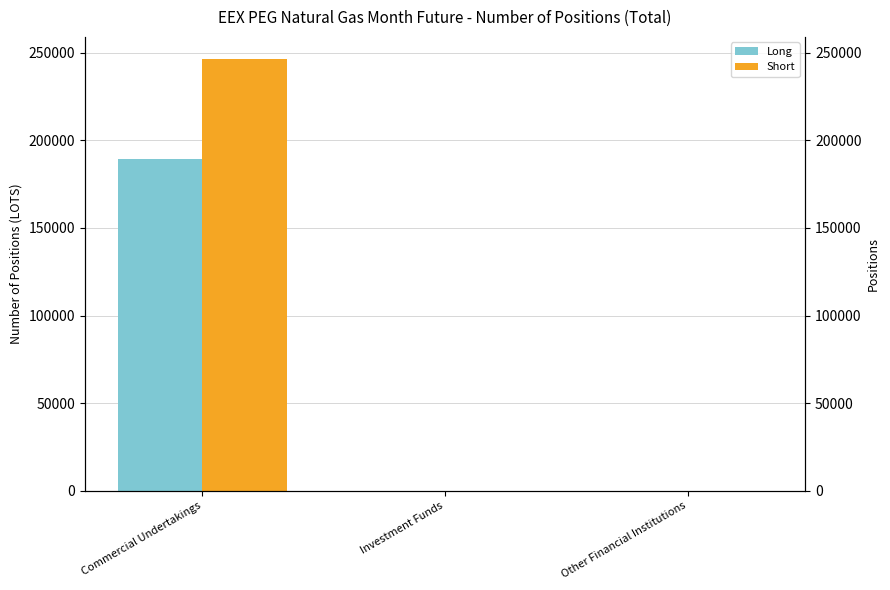

How many bars are there in total?

6